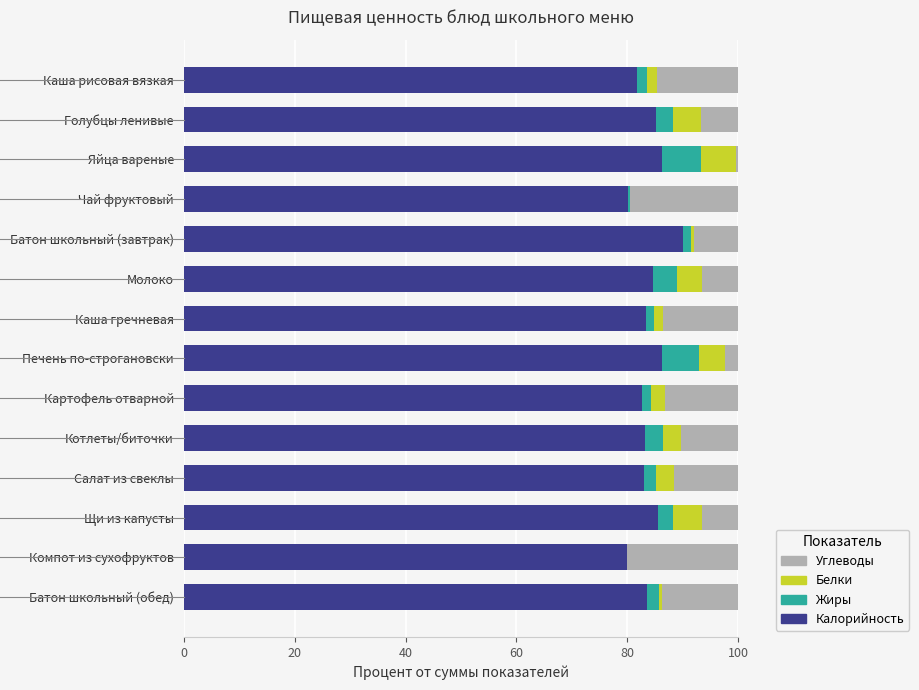

The Калорийность series shows 90.1 at Батон школьный (завтрак). True or false?

True